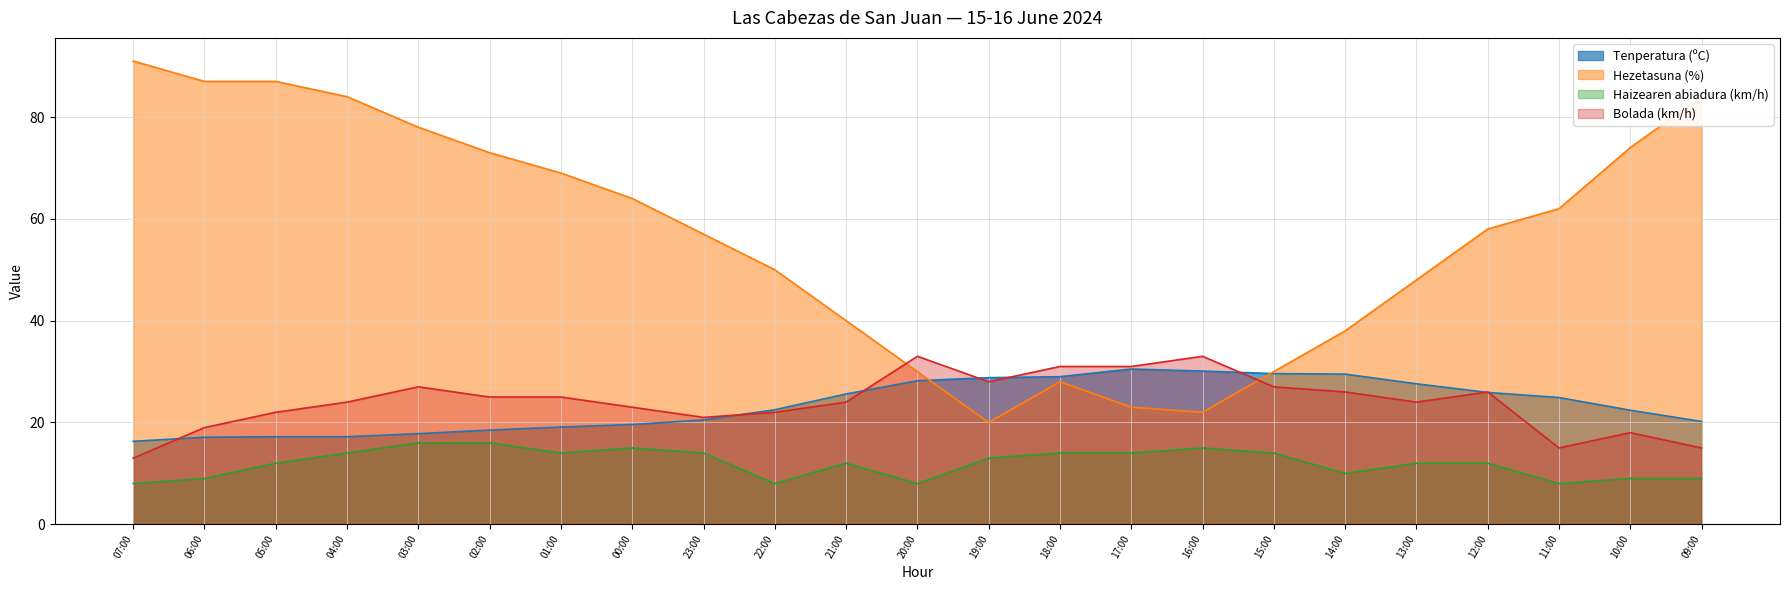

What is the maximum value for Tenperatura (ºC)?

30.5